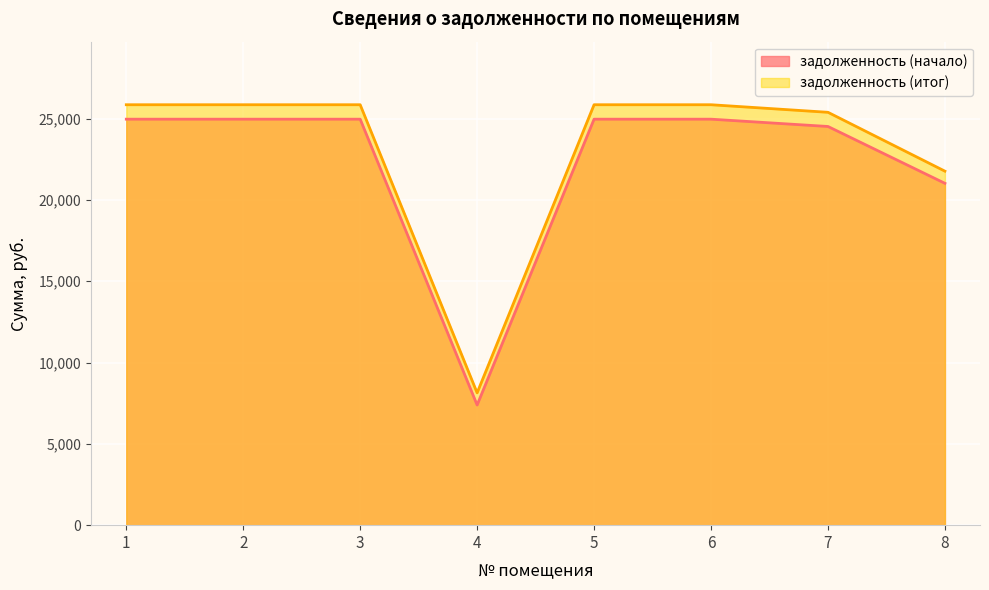

What is the lowest value of the задолженность (итог) series?

8135.1